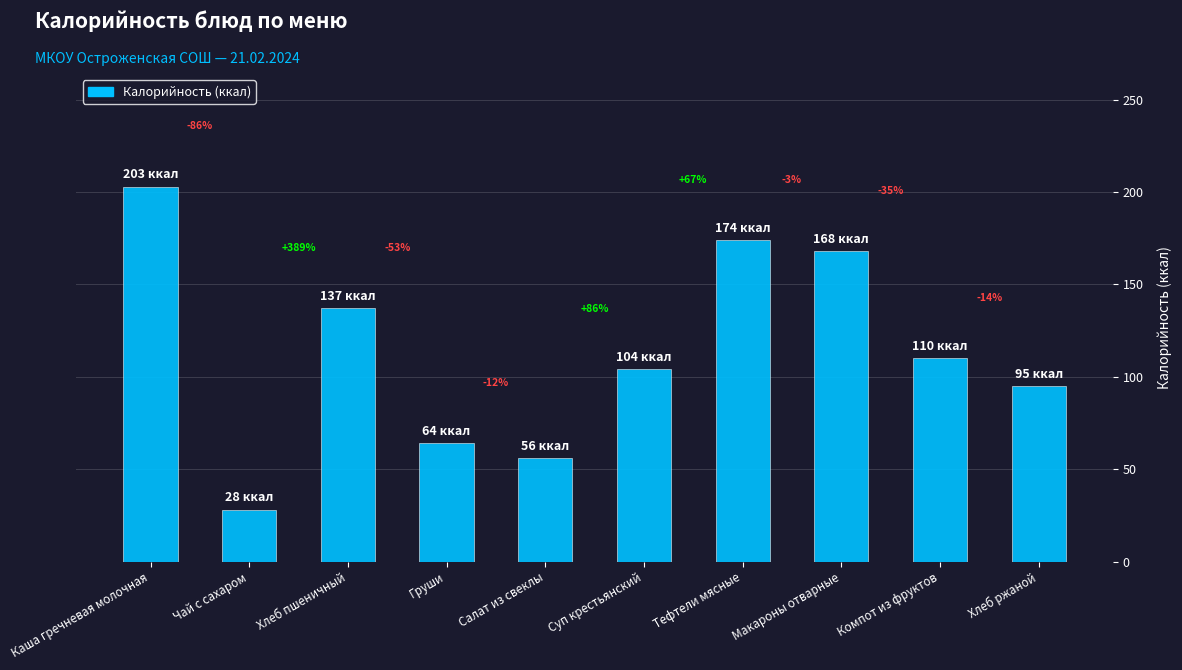

The value at Компот из фруктов is 144. True or false?

False